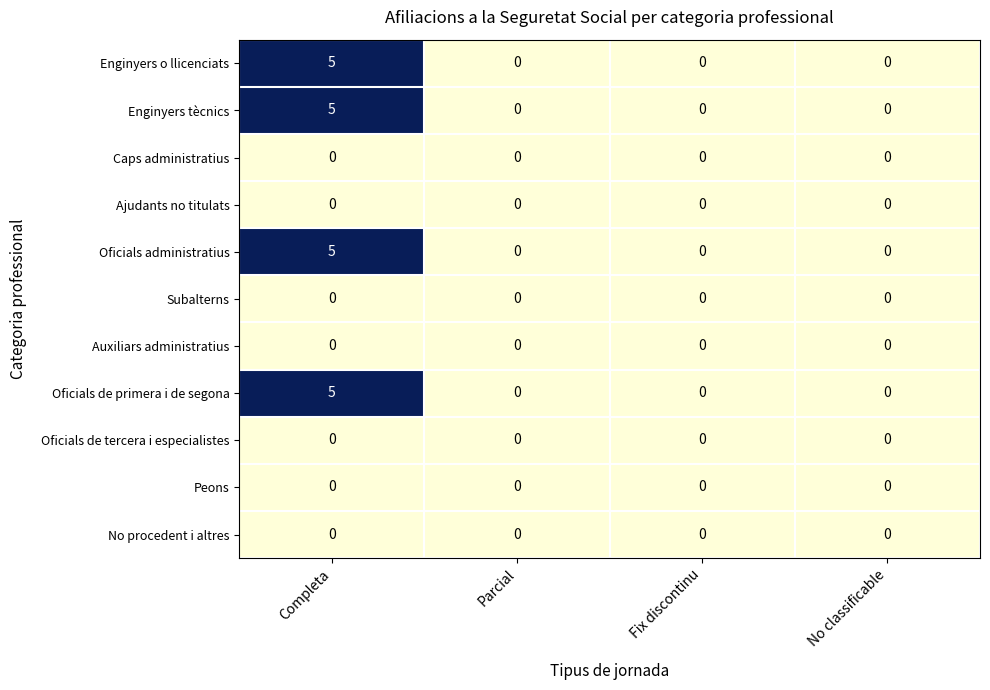

Count the number of categories in the chart.

4